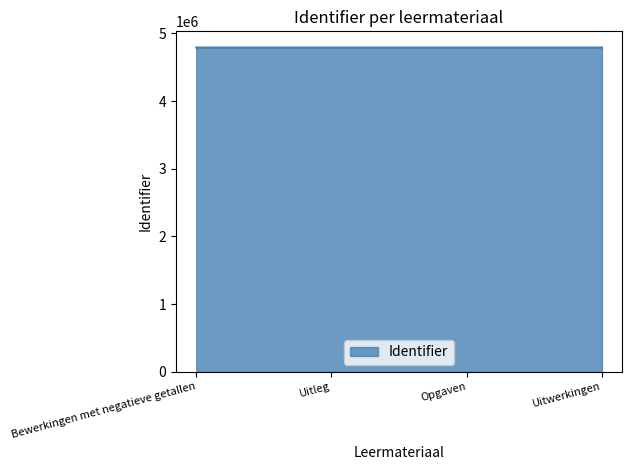

What is the change in value from Uitleg to Opgaven?

+2